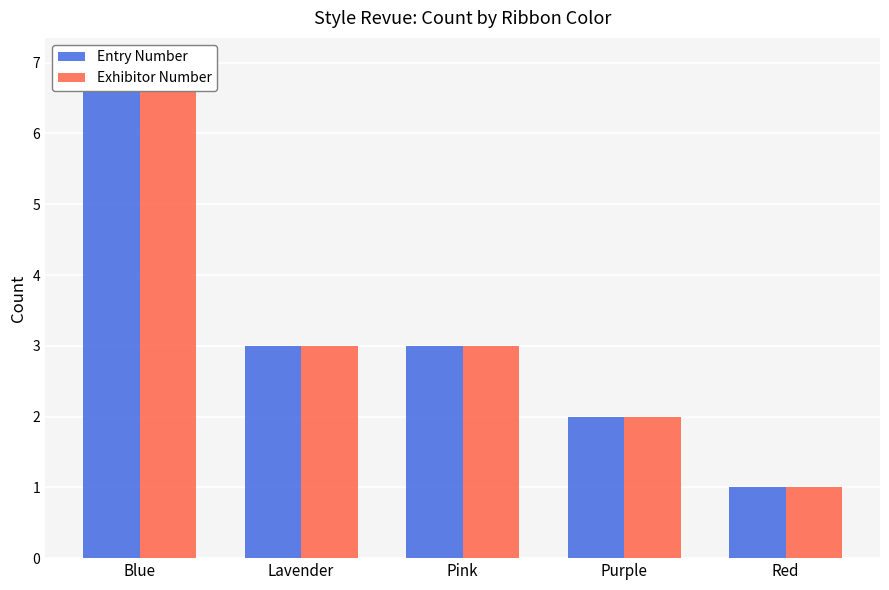

Is it true that Exhibitor Number equals 7 at Blue?

True